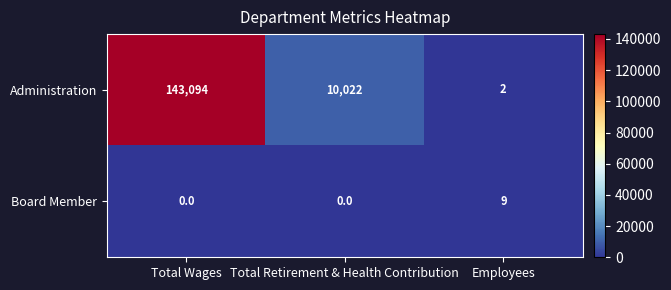

At which label does Administration first exceed 10022?

Total Wages